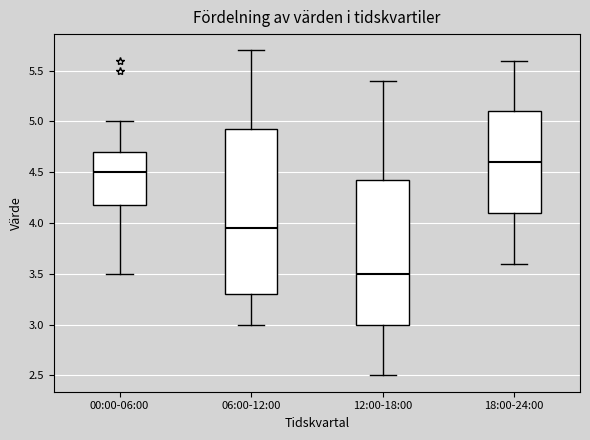

Where is the lower edge of the box for 06:00-12:00 on the y-axis? The values are not printed on the chart, so give them approximately, as read against the axis.

3.30